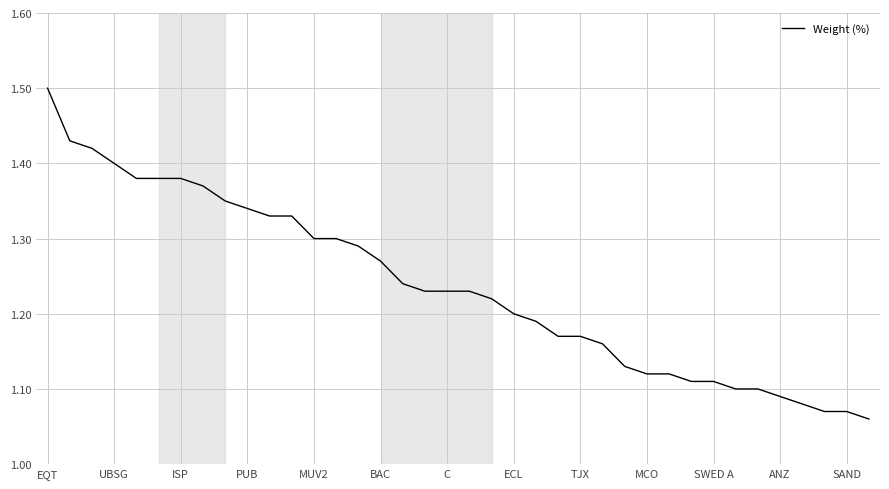

What is the difference between the maximum and minimum values?

0.4